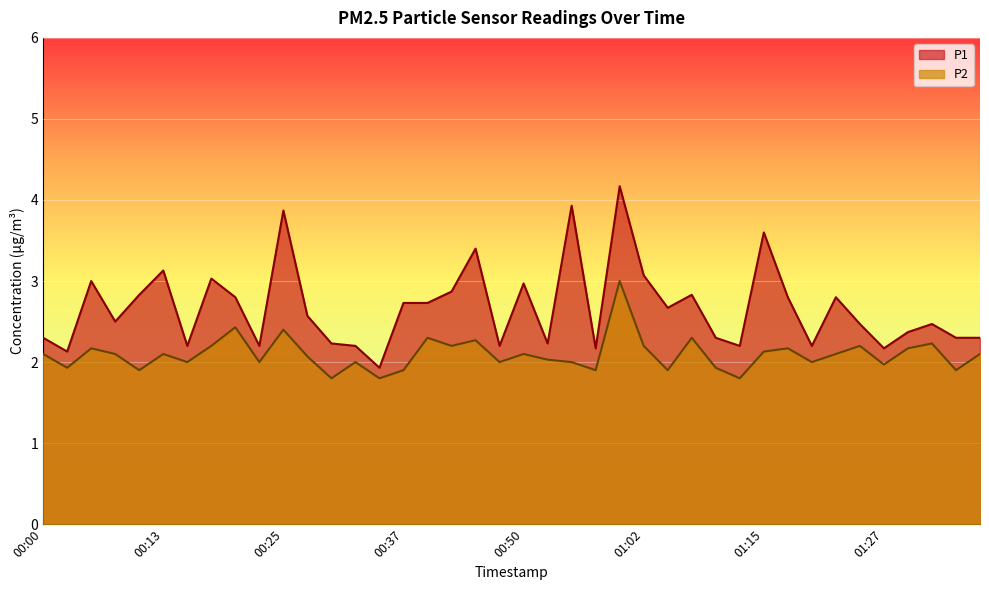

At which category does P2 reach its first local valley?

00:03